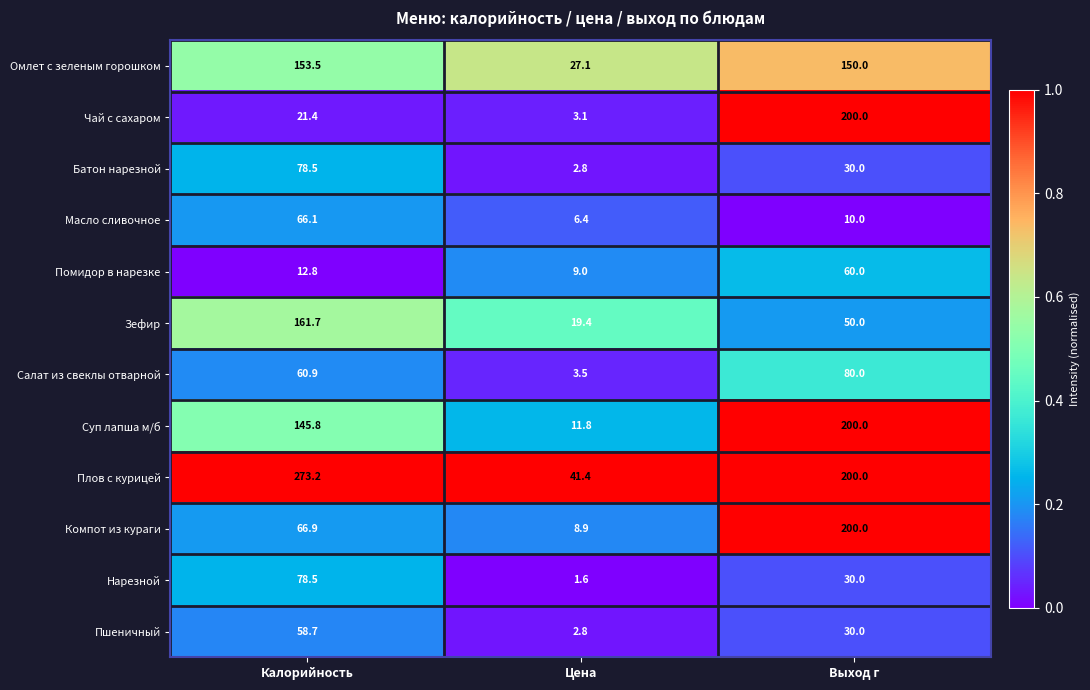

List the labels in order of Суп лапша м/б value, smallest first.

Цена, Калорийность, Выход г